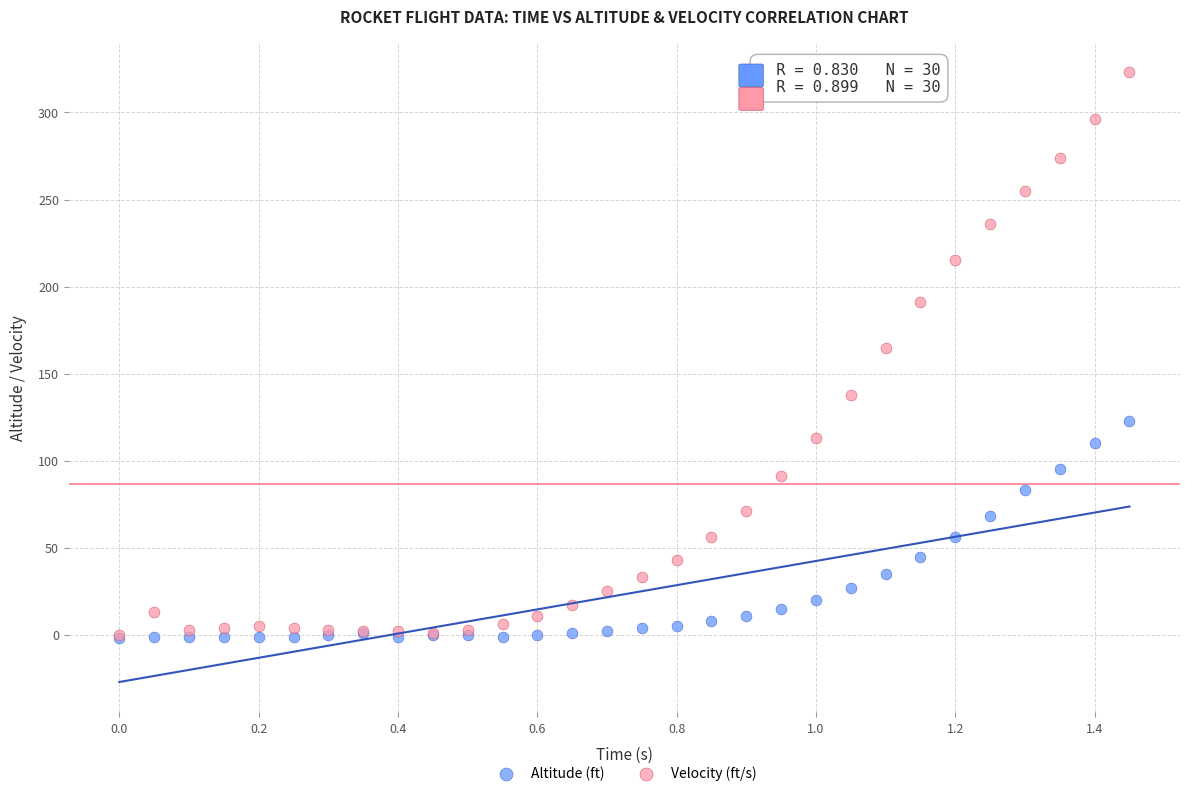

In the Velocity (ft/s) series, what Y value is closest to 161?

165